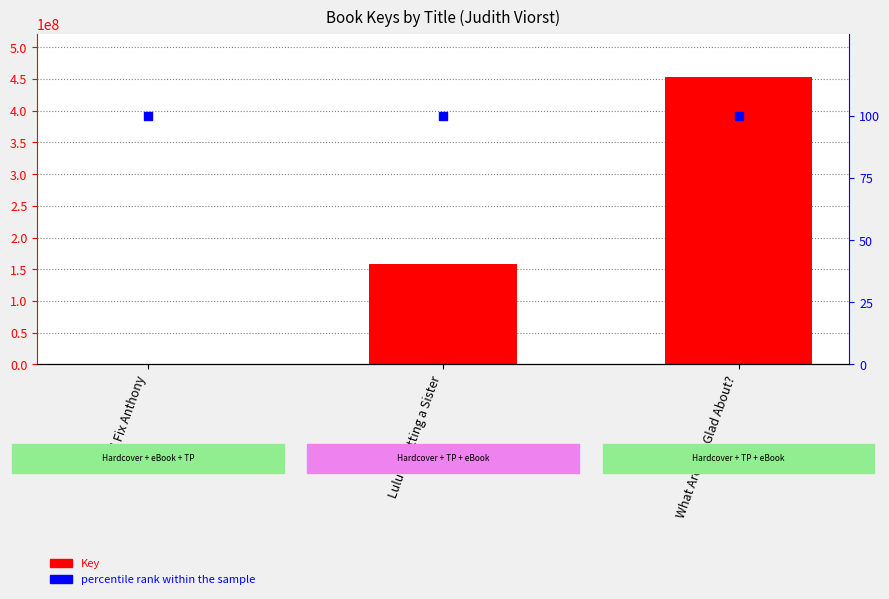

At which category is the sum across all series the highest?

What Are You Glad About?